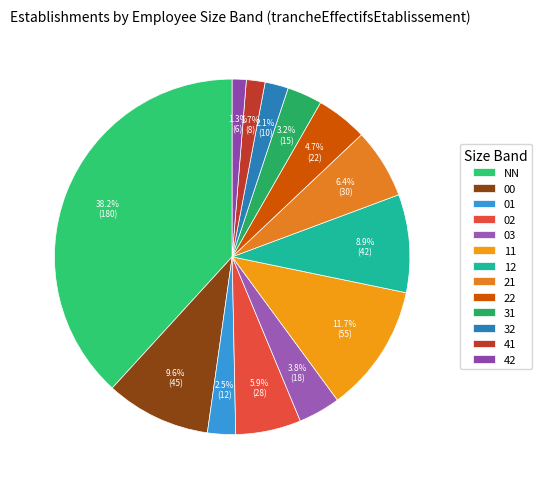

What is the change in value from 00 to 42?

-39